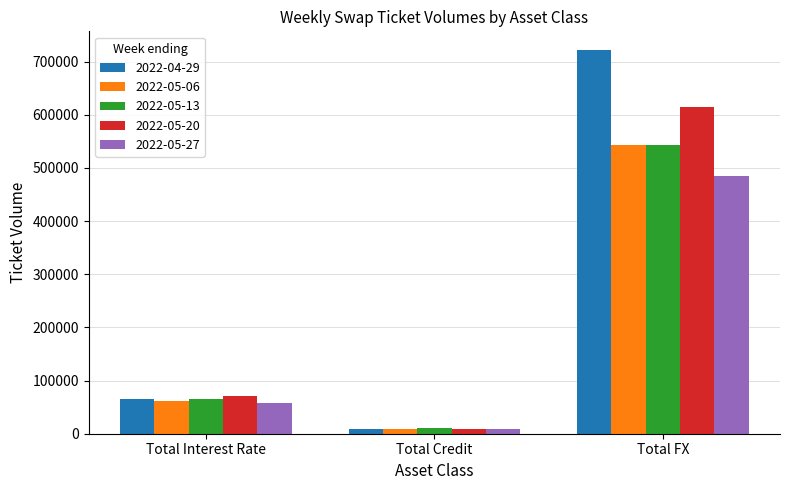

At which category is the sum across all series the highest?

Total FX